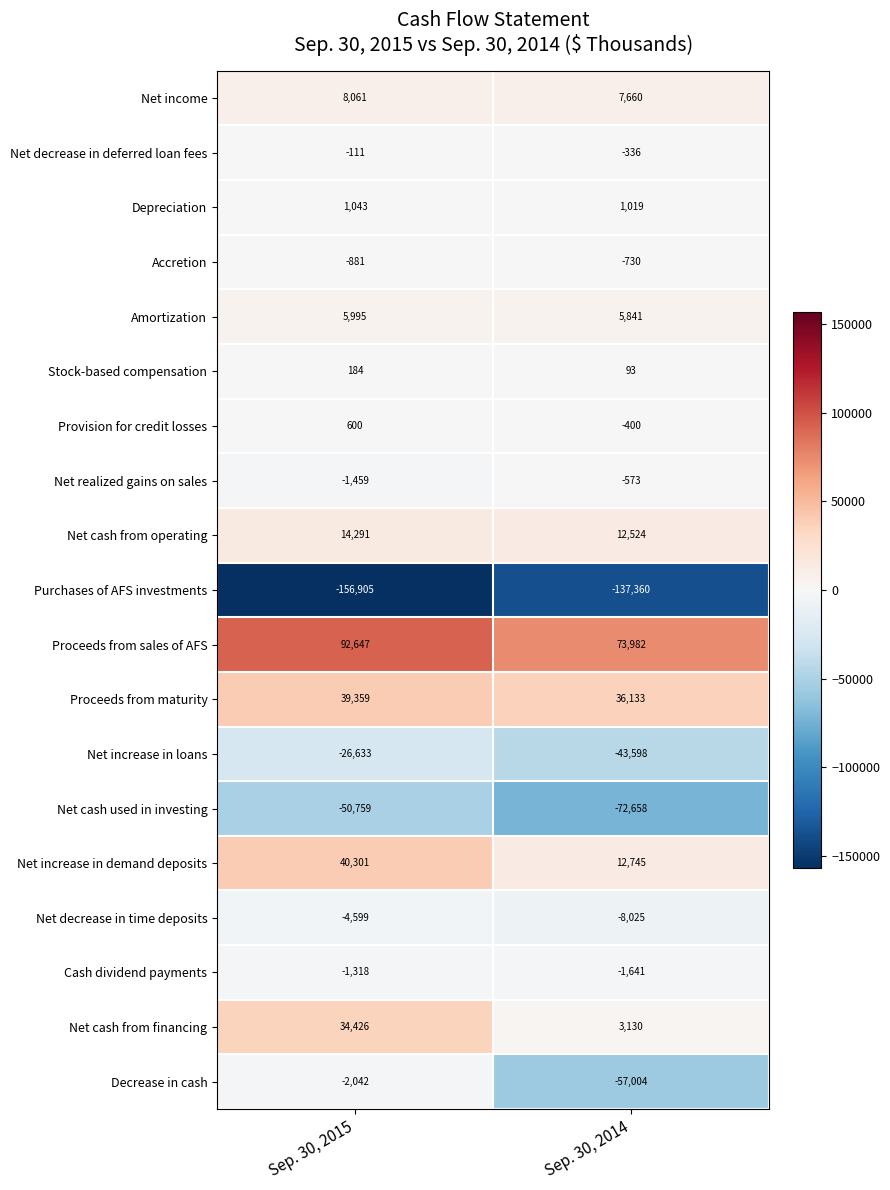

Is the value of Cash dividend payments at Sep. 30, 2015 greater than the value of Decrease in cash at Sep. 30, 2015?

Yes